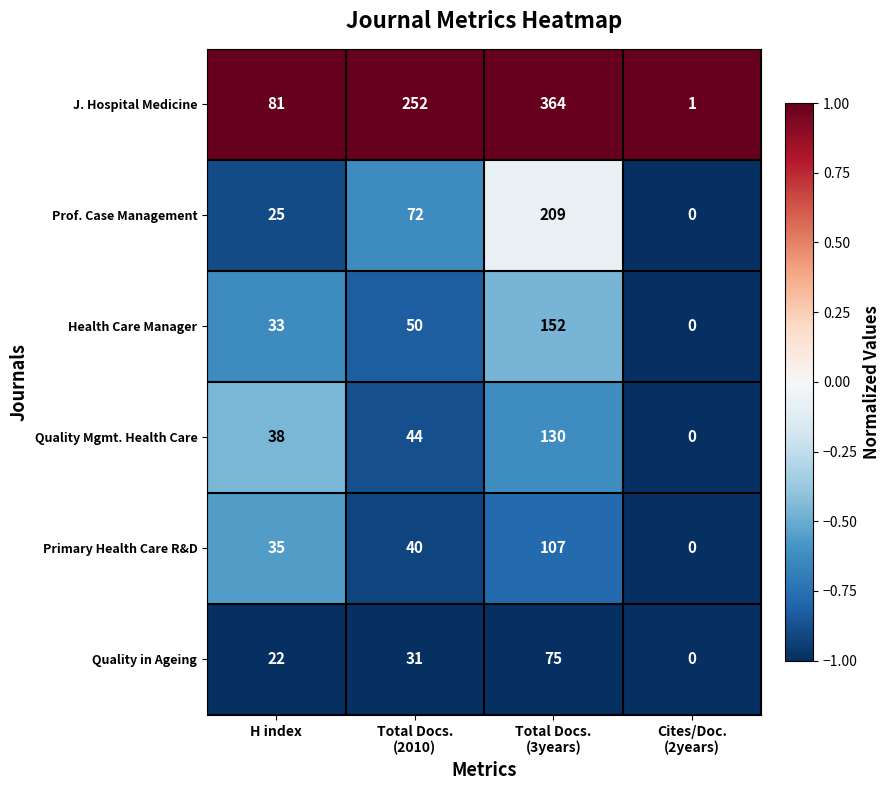

Which category has the lowest value across all series?

Cites/Doc.
(2years)